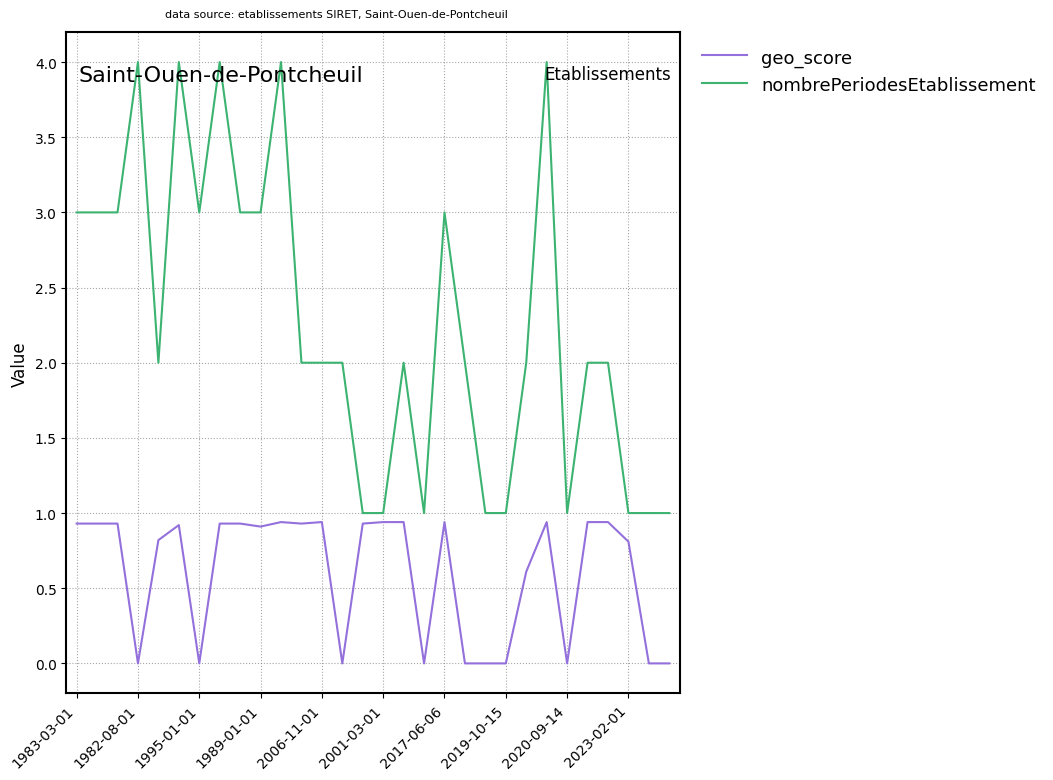

True or false: geo_score and nombrePeriodesEtablissement intersect in this chart.

False